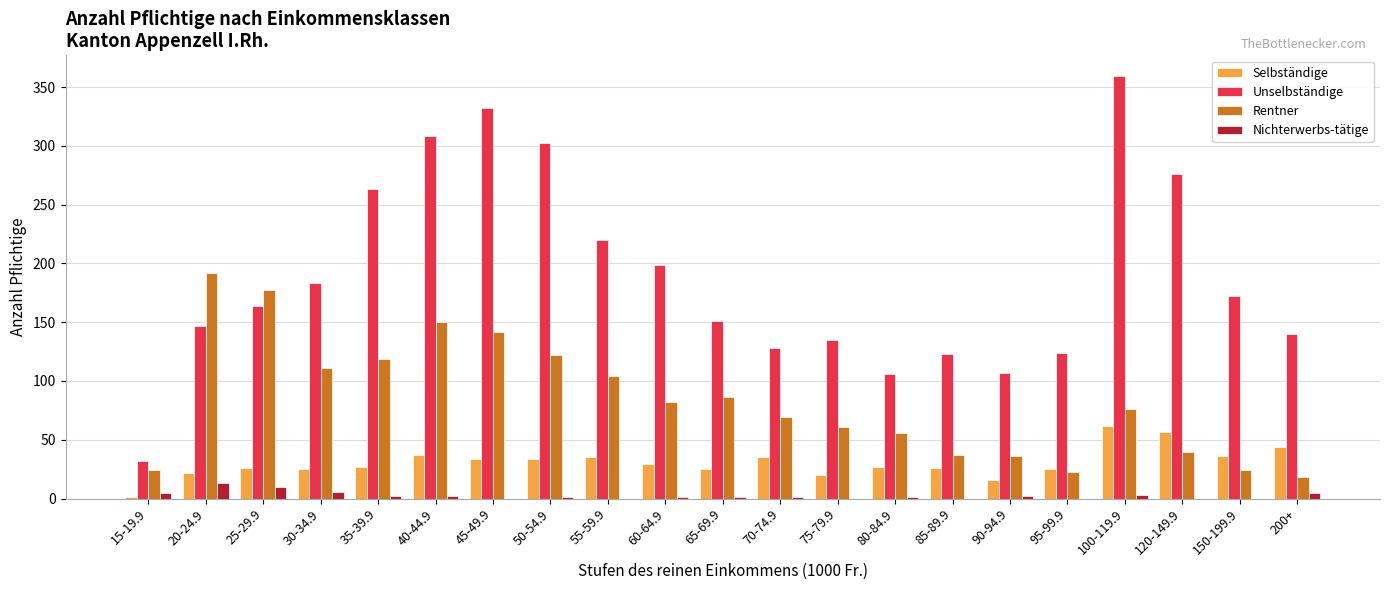

Which series has the largest total across all categories?

Unselbständige